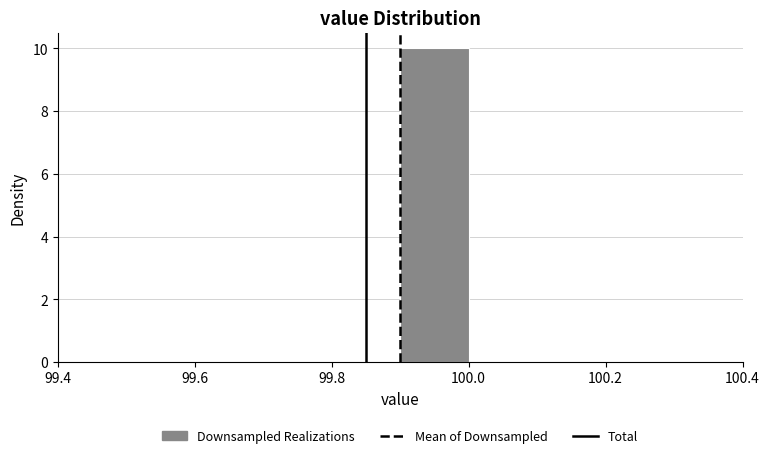

Reading left to right, list every bar in this chart as the range it spans on the x-axis followed by its height. The values are not printed on the chart, so give them approximately, as read against the axis.

99.4 to 99.5: 0
99.5 to 99.6: 0
99.6 to 99.7: 0
99.7 to 99.8: 0
99.8 to 99.9: 0
99.9 to 100.0: 10
100.0 to 100.1: 0
100.1 to 100.2: 0
100.2 to 100.3: 0
100.3 to 100.4: 0